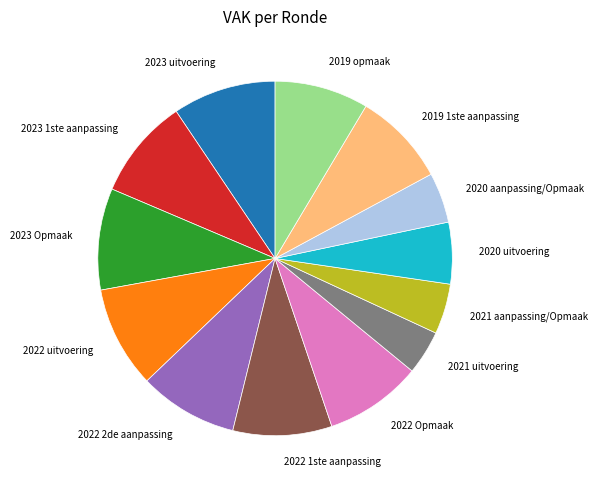

Between 2020 aanpassing/Opmaak and 2022 uitvoering, which is larger?

2022 uitvoering